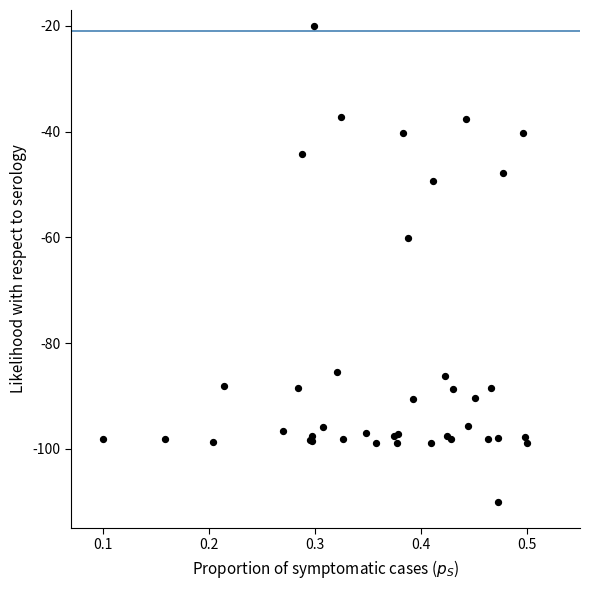

What Y value in the scatter plot is closest to -65?

-60.1